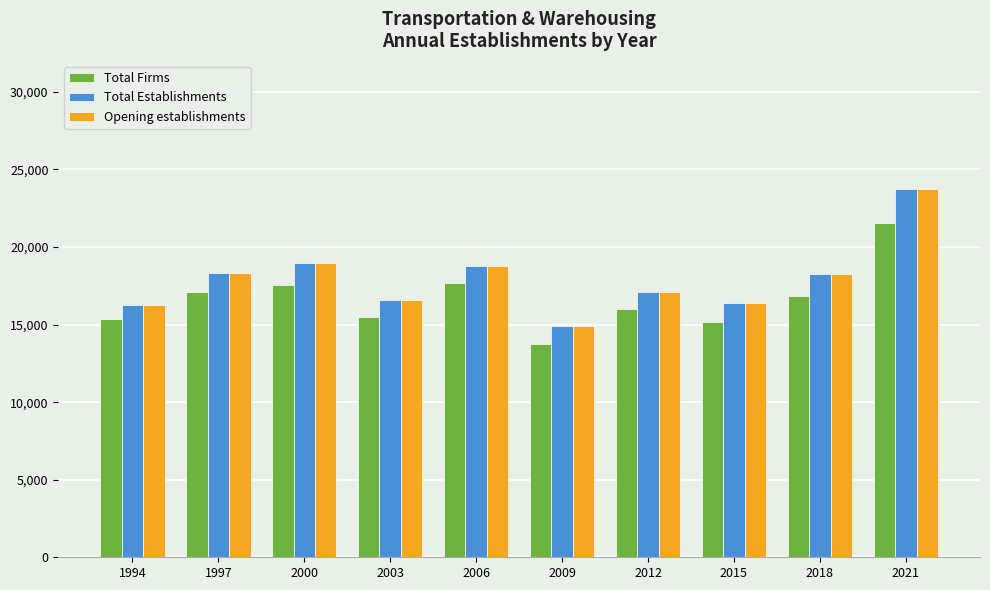

What is the spread (max minus min) of values at 2012?

1078